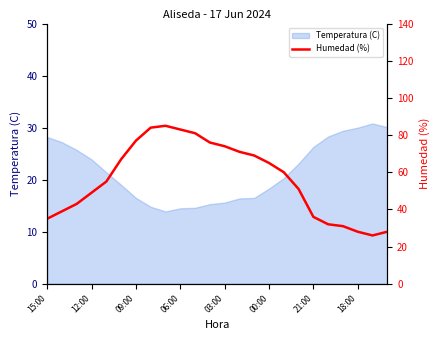

What is the average value?

56